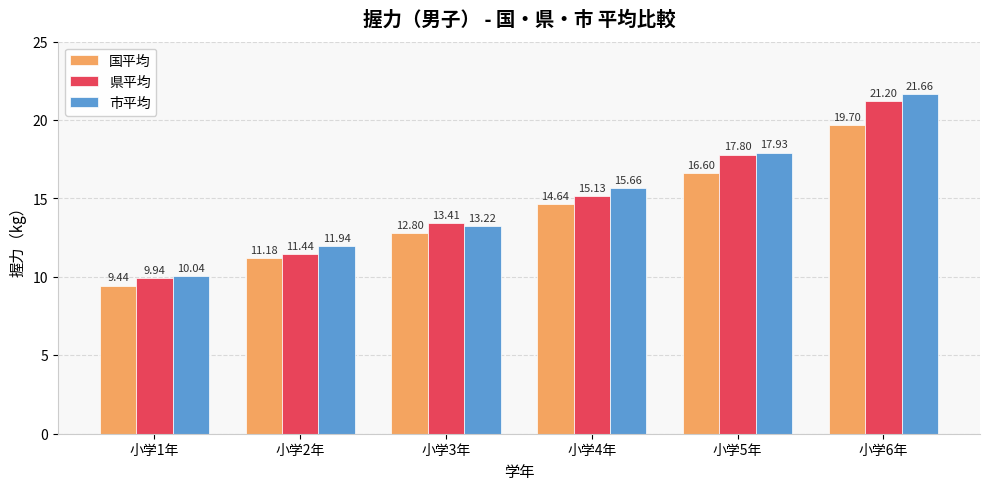

What is the value of the 県平均 bar at the 5th from the left?

17.8